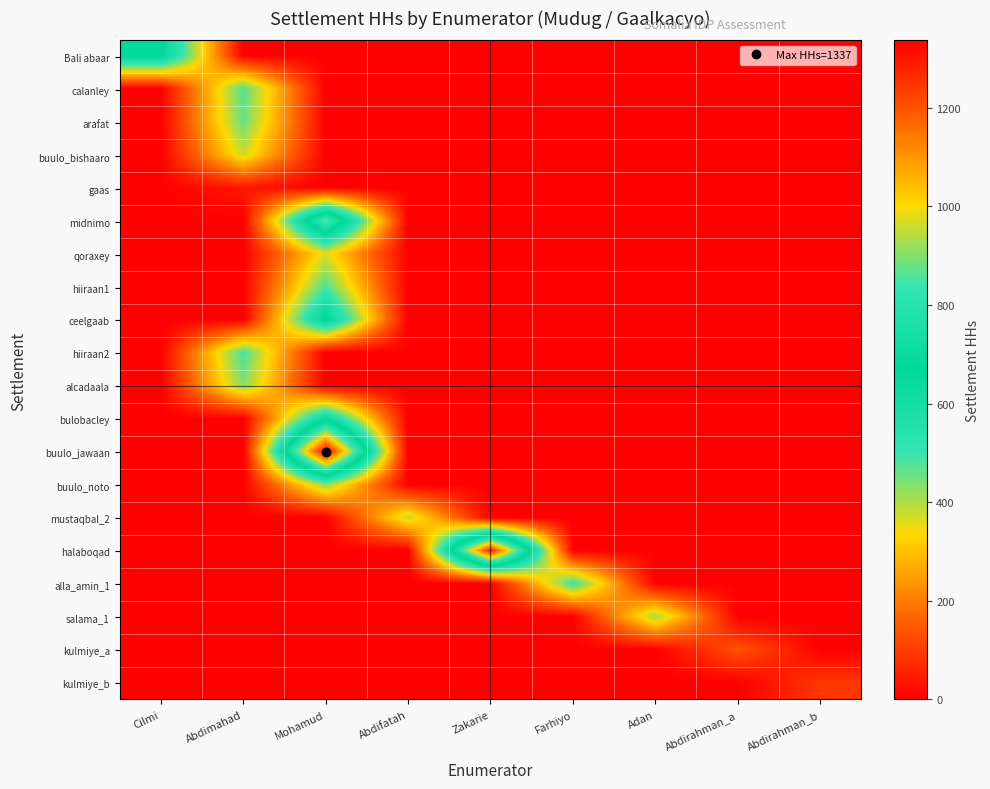

Reading right to left, what are all the values shown in this chart?

Bali abaar: Abdirahman_b=0	Abdirahman_a=0	Adan=0	Farhiyo=0	Zakarie=0	Abdifatah=0	Mohamud=0	Abdimahad=0	Cilmi=680
calanley: Abdirahman_b=0	Abdirahman_a=0	Adan=0	Farhiyo=0	Zakarie=0	Abdifatah=0	Mohamud=0	Abdimahad=473	Cilmi=0
arafat: Abdirahman_b=0	Abdirahman_a=0	Adan=0	Farhiyo=0	Zakarie=0	Abdifatah=0	Mohamud=0	Abdimahad=460	Cilmi=0
buulo_bishaaro: Abdirahman_b=0	Abdirahman_a=0	Adan=0	Farhiyo=0	Zakarie=0	Abdifatah=0	Mohamud=0	Abdimahad=377	Cilmi=0
gaas: Abdirahman_b=0	Abdirahman_a=0	Adan=0	Farhiyo=0	Zakarie=0	Abdifatah=0	Mohamud=0	Abdimahad=40	Cilmi=0
midnimo: Abdirahman_b=0	Abdirahman_a=0	Adan=0	Farhiyo=0	Zakarie=0	Abdifatah=0	Mohamud=870	Abdimahad=0	Cilmi=0
qoraxey: Abdirahman_b=0	Abdirahman_a=0	Adan=0	Farhiyo=0	Zakarie=0	Abdifatah=0	Mohamud=360	Abdimahad=0	Cilmi=0
hiiraan1: Abdirahman_b=0	Abdirahman_a=0	Adan=0	Farhiyo=0	Zakarie=0	Abdifatah=0	Mohamud=480	Abdimahad=0	Cilmi=0
ceelgaab: Abdirahman_b=0	Abdirahman_a=0	Adan=0	Farhiyo=0	Zakarie=0	Abdifatah=0	Mohamud=678	Abdimahad=0	Cilmi=0
hiiraan2: Abdirahman_b=0	Abdirahman_a=0	Adan=0	Farhiyo=0	Zakarie=0	Abdifatah=0	Mohamud=0	Abdimahad=486	Cilmi=0
alcadaala: Abdirahman_b=0	Abdirahman_a=0	Adan=0	Farhiyo=0	Zakarie=0	Abdifatah=0	Mohamud=0	Abdimahad=436	Cilmi=0
bulobacley: Abdirahman_b=0	Abdirahman_a=0	Adan=0	Farhiyo=0	Zakarie=0	Abdifatah=0	Mohamud=640	Abdimahad=0	Cilmi=0
buulo_jawaan: Abdirahman_b=0	Abdirahman_a=0	Adan=0	Farhiyo=0	Zakarie=0	Abdifatah=0	Mohamud=1337	Abdimahad=0	Cilmi=0
buulo_noto: Abdirahman_b=0	Abdirahman_a=0	Adan=0	Farhiyo=0	Zakarie=0	Abdifatah=0	Mohamud=433	Abdimahad=0	Cilmi=0
mustaqbal_2: Abdirahman_b=0	Abdirahman_a=0	Adan=0	Farhiyo=0	Zakarie=0	Abdifatah=386	Mohamud=0	Abdimahad=0	Cilmi=0
halaboqad: Abdirahman_b=0	Abdirahman_a=0	Adan=0	Farhiyo=0	Zakarie=1285	Abdifatah=0	Mohamud=0	Abdimahad=0	Cilmi=0
alla_amin_1: Abdirahman_b=0	Abdirahman_a=0	Adan=0	Farhiyo=500	Zakarie=0	Abdifatah=0	Mohamud=0	Abdimahad=0	Cilmi=0
salama_1: Abdirahman_b=0	Abdirahman_a=0	Adan=410	Farhiyo=0	Zakarie=0	Abdifatah=0	Mohamud=0	Abdimahad=0	Cilmi=0
kulmiye_a: Abdirahman_b=0	Abdirahman_a=138	Adan=0	Farhiyo=0	Zakarie=0	Abdifatah=0	Mohamud=0	Abdimahad=0	Cilmi=0
kulmiye_b: Abdirahman_b=90	Abdirahman_a=0	Adan=0	Farhiyo=0	Zakarie=0	Abdifatah=0	Mohamud=0	Abdimahad=0	Cilmi=0